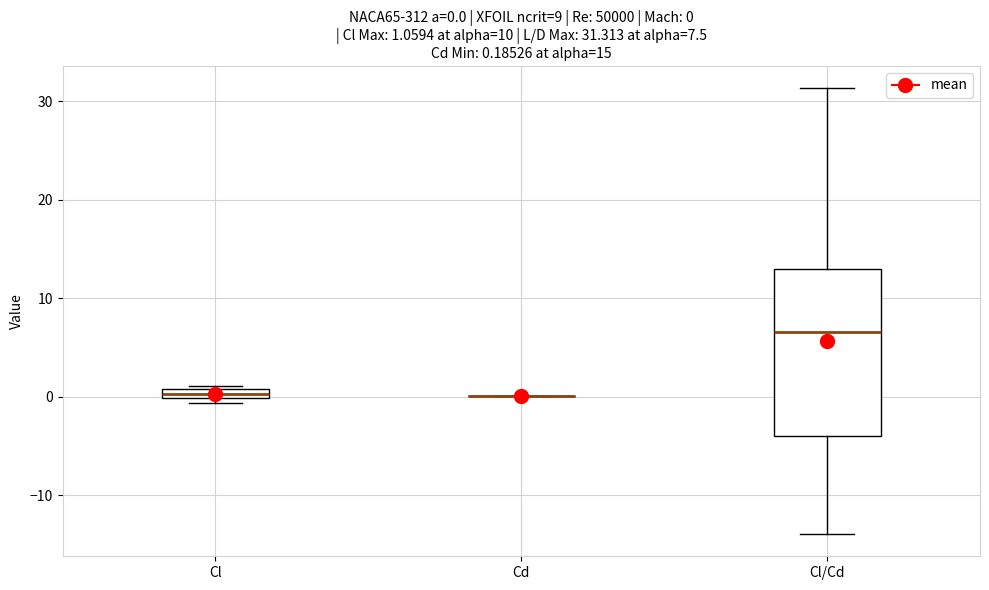

Comparing the boxes themselves (not the whiskers), which one is the tallest?

Cl/Cd